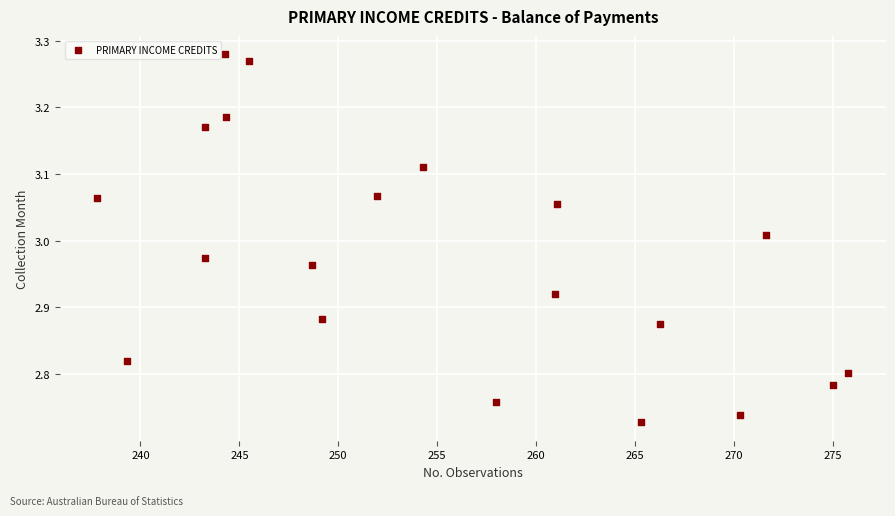

What is the range of X values (max minus min)?

38.0